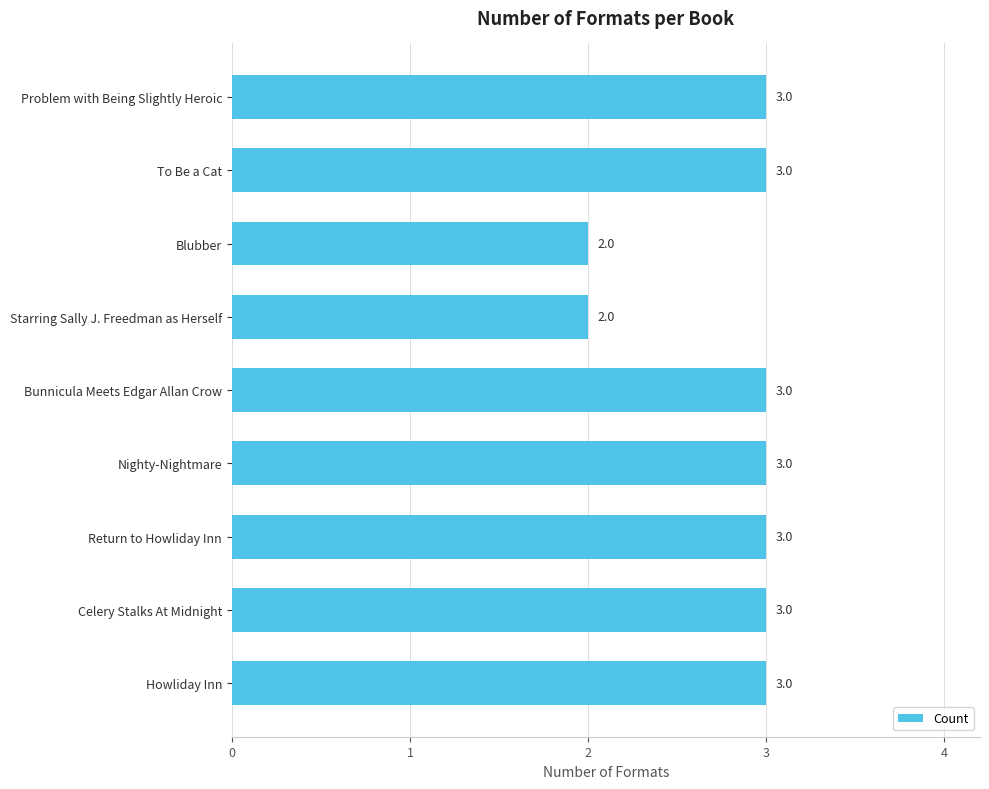

Does the chart contain stacked bars?

No